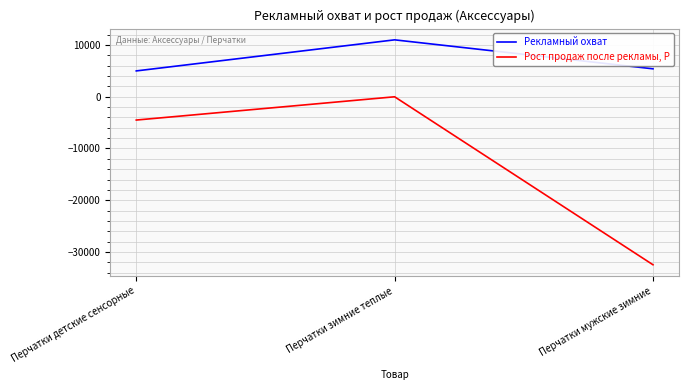

Where does the Рекламный охват series first go above 5409?

Перчатки зимние теплые